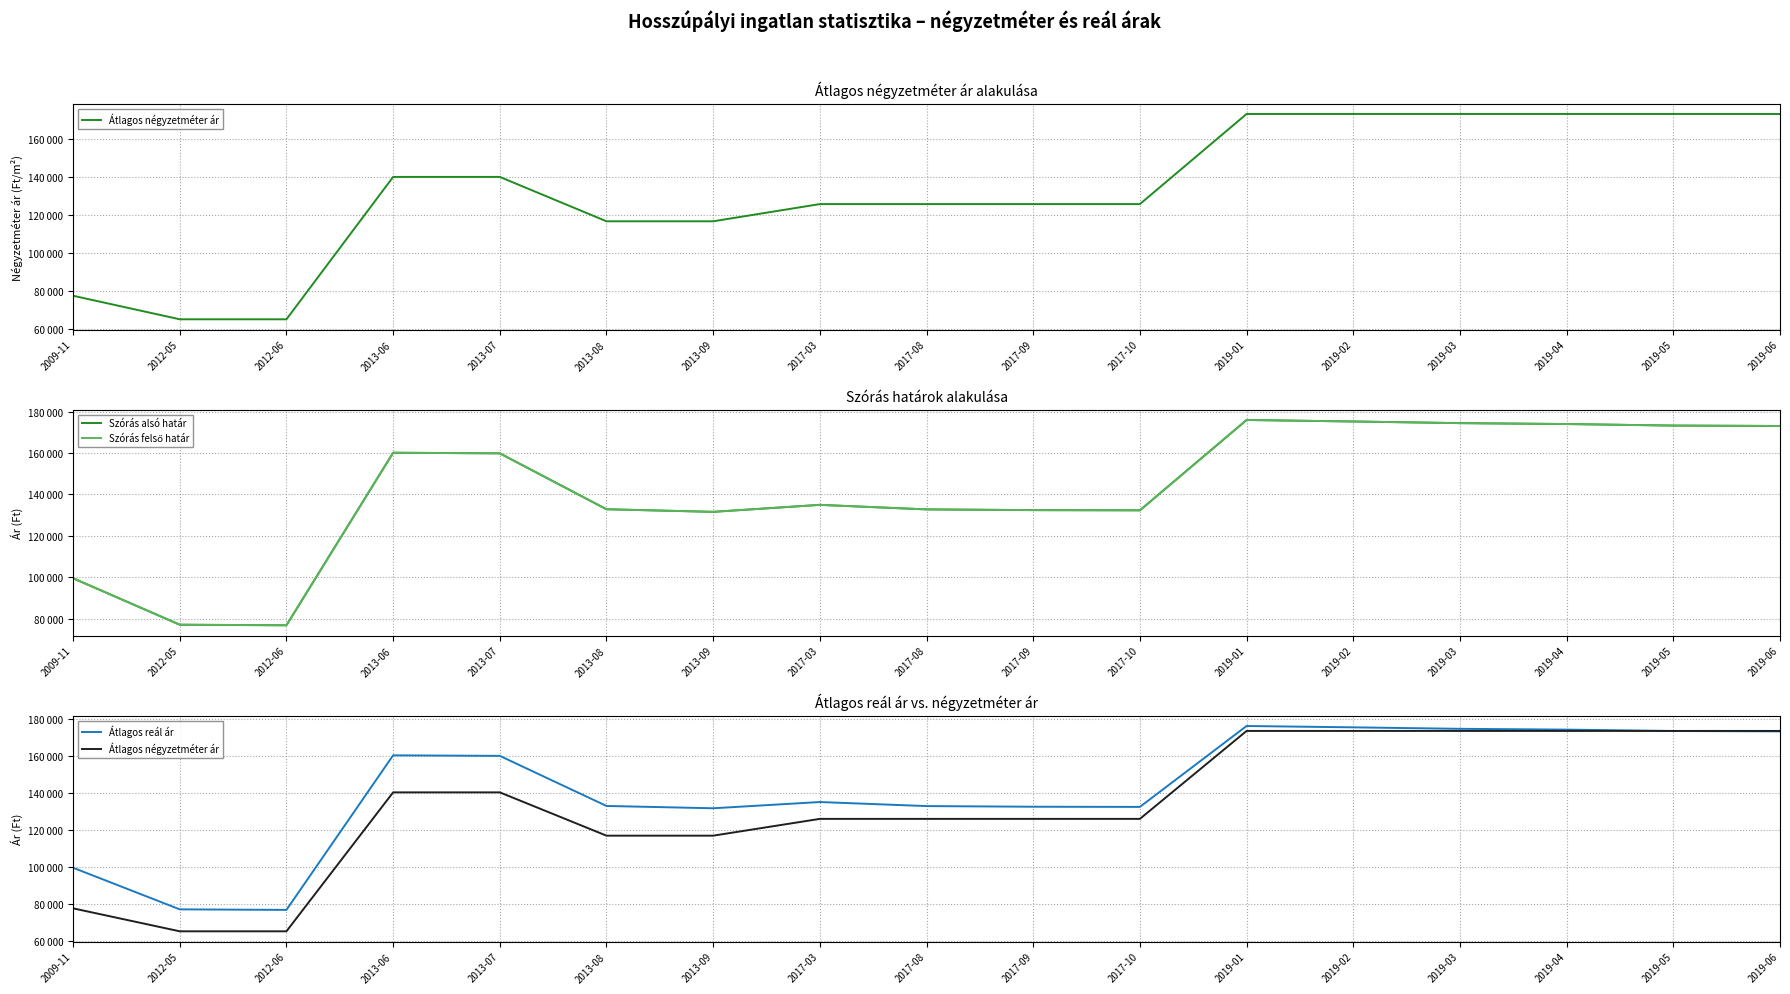

The Szórás alsó határ series shows 250601 at 2013-07. True or false?

False